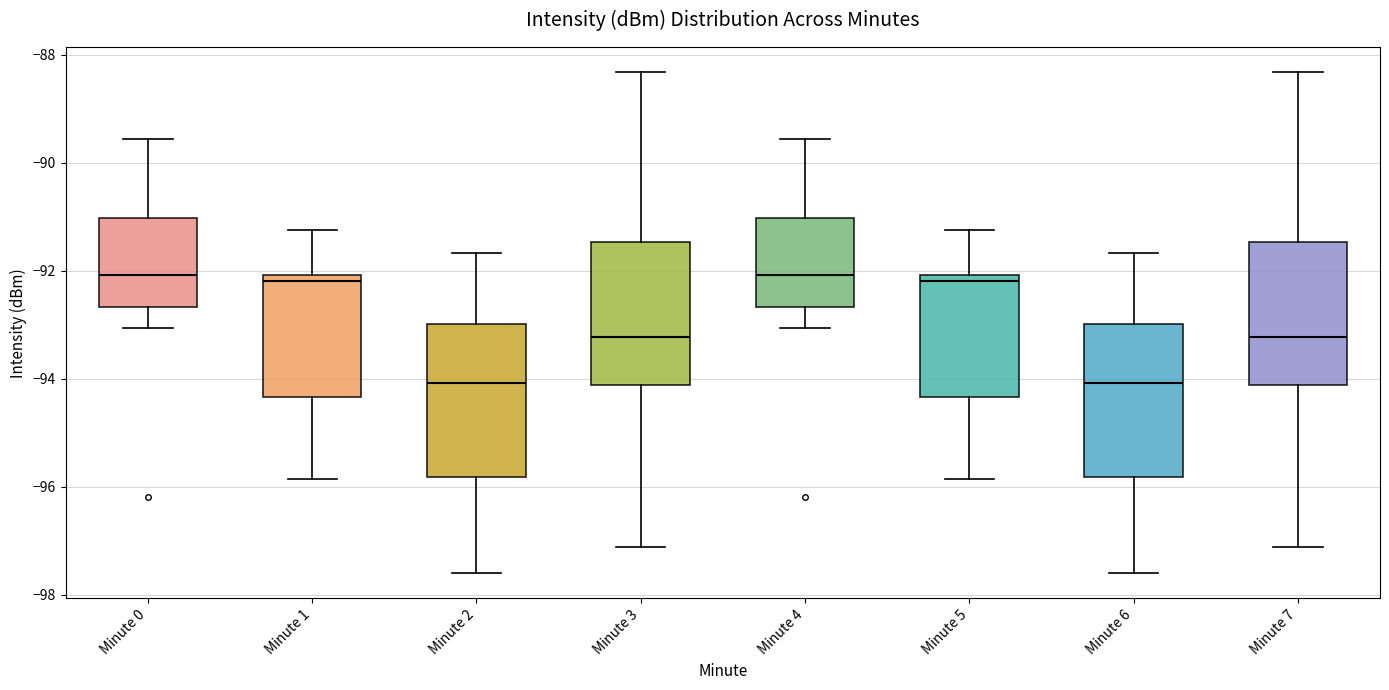

Reading left to right, transcribe this box plot: for each box, give where its median line is, the range the box spans, and where its two whiskers end, as read against the y-axis. The values are not printed on the chart, so give them approximately, as read against the axis.

Minute 0: median -92.0, box -92.6 to -91.0, whiskers -93.0 to -89.6
Minute 1: median -92.2, box -94.4 to -92.0, whiskers -95.8 to -91.2
Minute 2: median -94.0, box -95.8 to -93.0, whiskers -97.6 to -91.6
Minute 3: median -93.2, box -94.2 to -91.4, whiskers -97.2 to -88.4
Minute 4: median -92.0, box -92.6 to -91.0, whiskers -93.0 to -89.6
Minute 5: median -92.2, box -94.4 to -92.0, whiskers -95.8 to -91.2
Minute 6: median -94.0, box -95.8 to -93.0, whiskers -97.6 to -91.6
Minute 7: median -93.2, box -94.2 to -91.4, whiskers -97.2 to -88.4